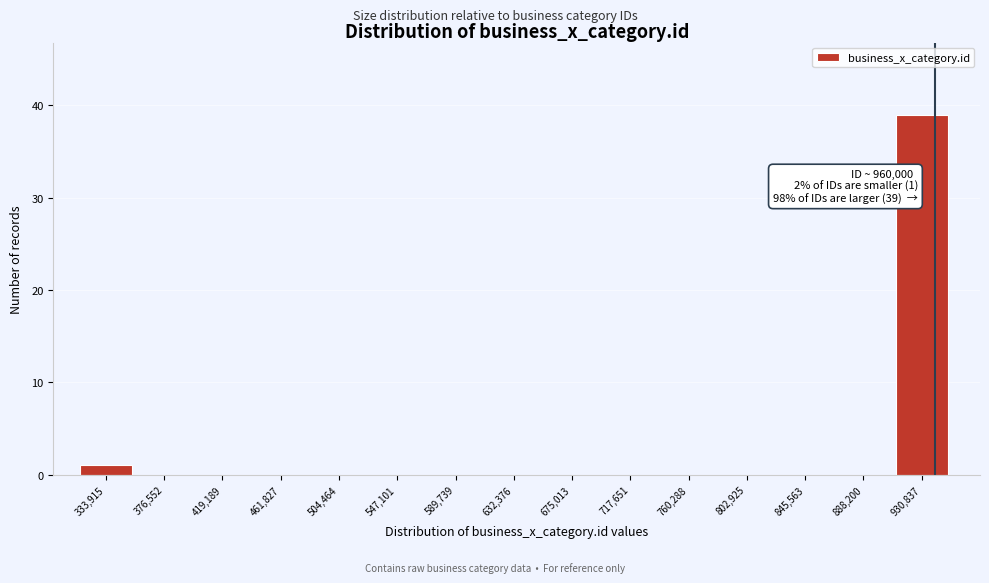

Reading left to right, transcribe all the data shown in this chart.

333,915=1	376,552=0	419,189=0	461,827=0	504,464=0	547,101=0	589,739=0	632,376=0	675,013=0	717,651=0	760,288=0	802,925=0	845,563=0	888,200=0	930,837=39